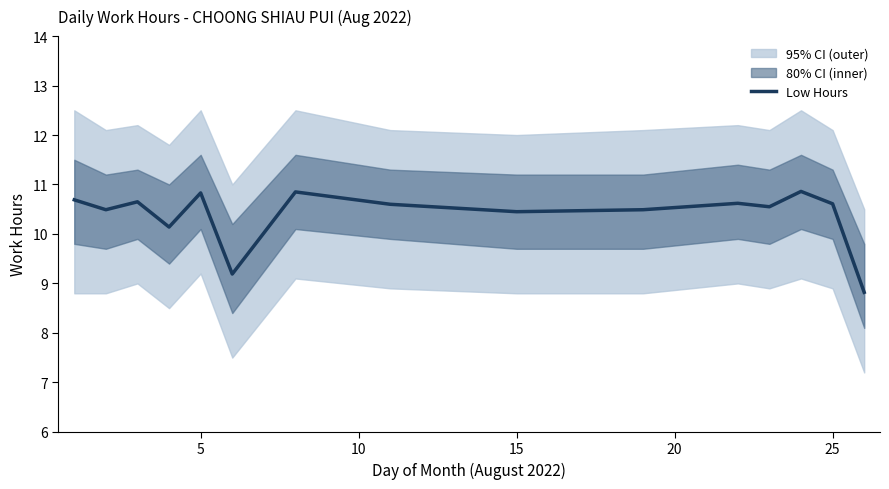

What is the greatest value displayed?

10.9